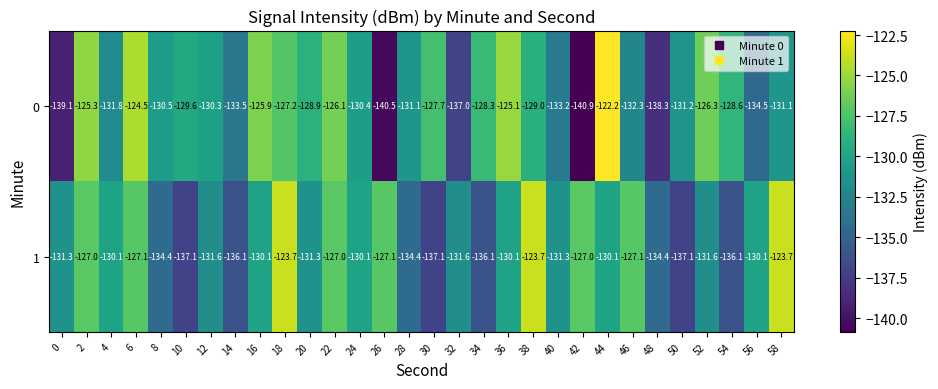

What is the approximate value of 1 at 10?

-137.1